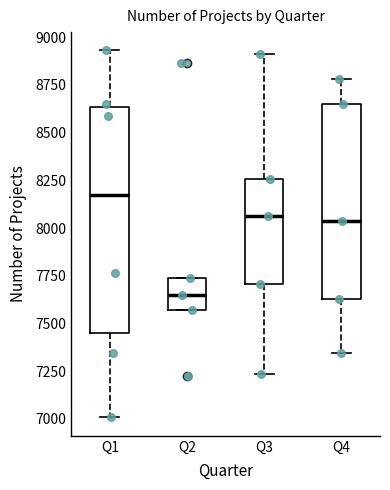

Where does the median line of the box for Q1 sit on the y-axis? The values are not printed on the chart, so give them approximately, as read against the axis.

8200